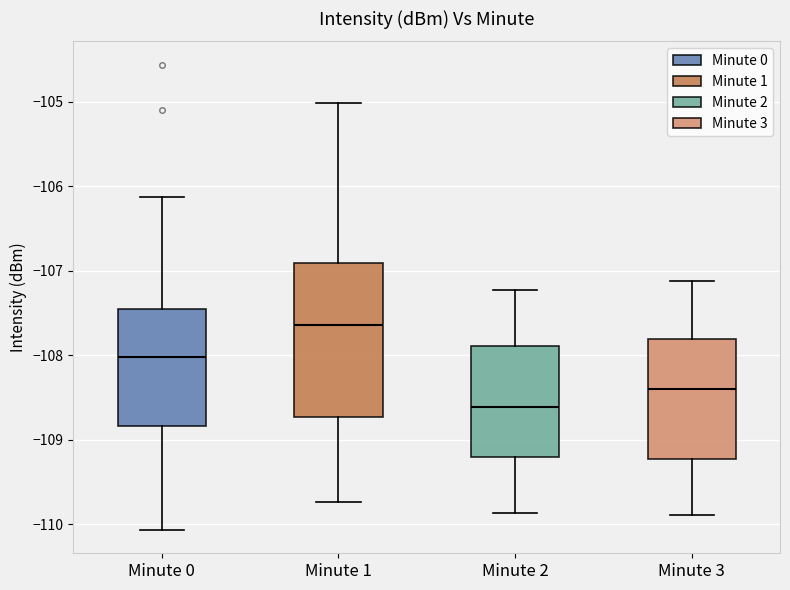

Which box is the tallest, from its lower edge to its upper edge?

Minute 1